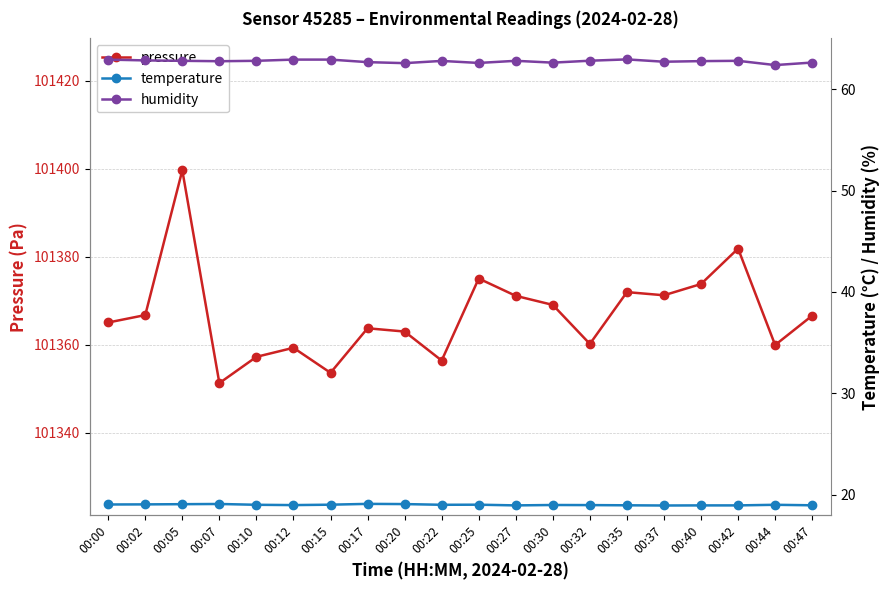

What is the spread (max minus min) of values at 00:20?

101343.9